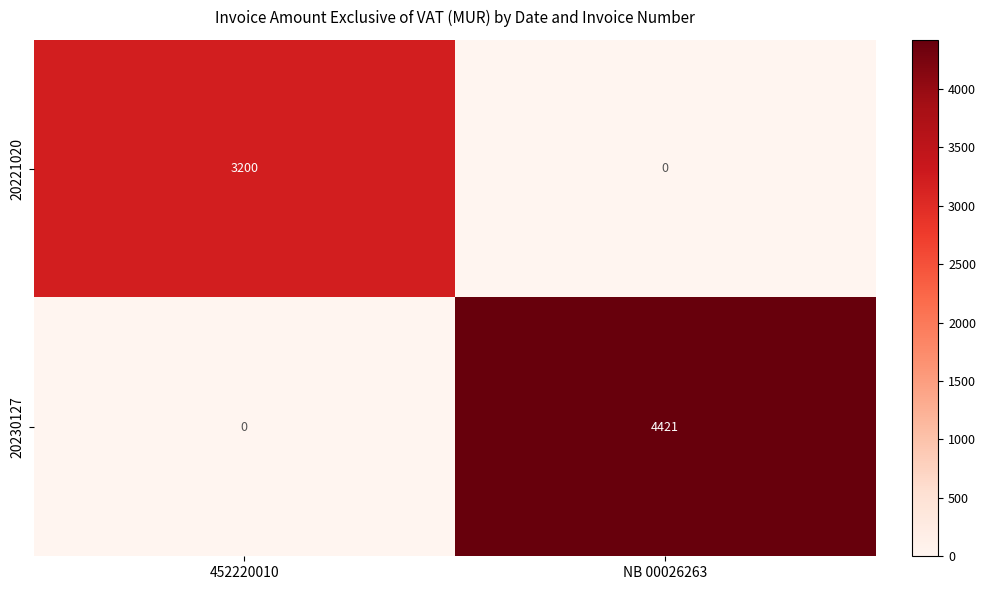

What is the difference between the highest and lowest values at NB 00026263?

4421